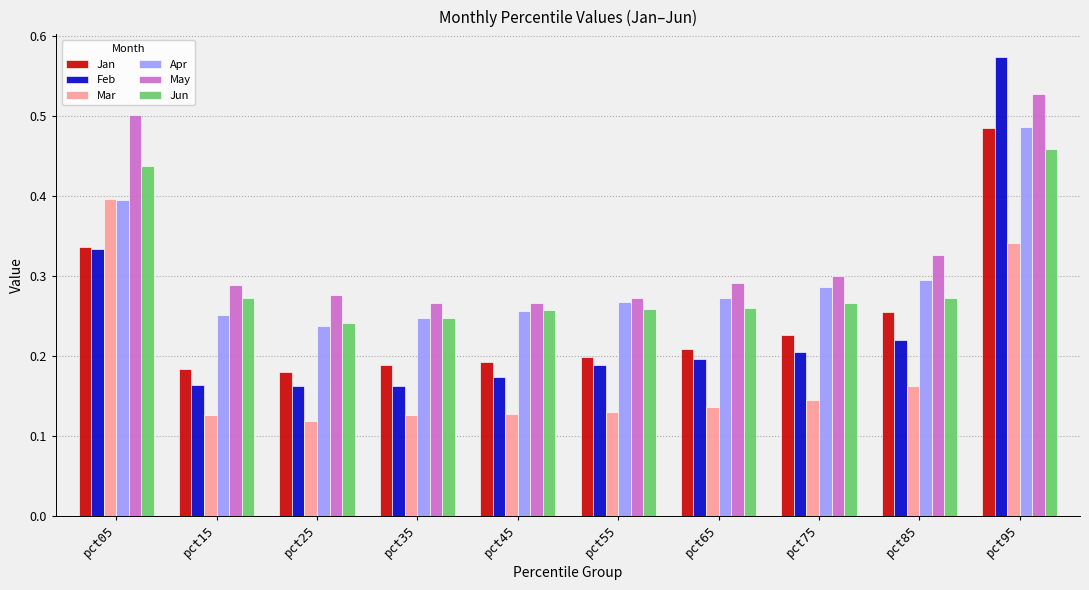

Which category has the highest value across all series?

pct95